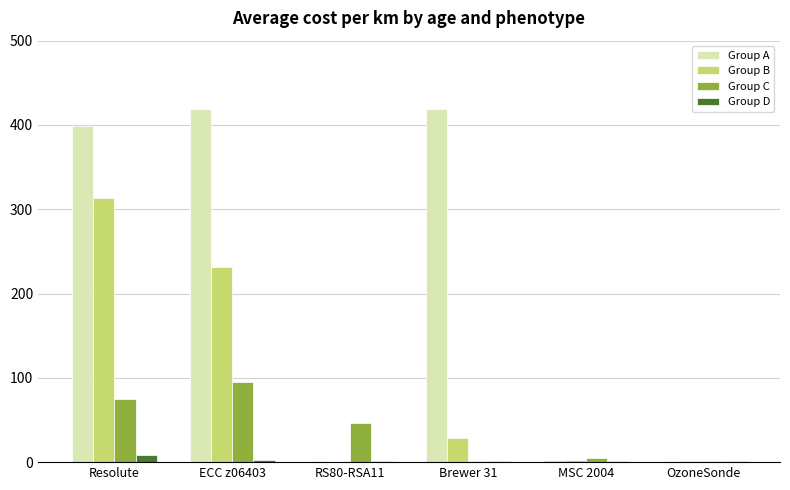

What is the sum of all Group D values?

15.1